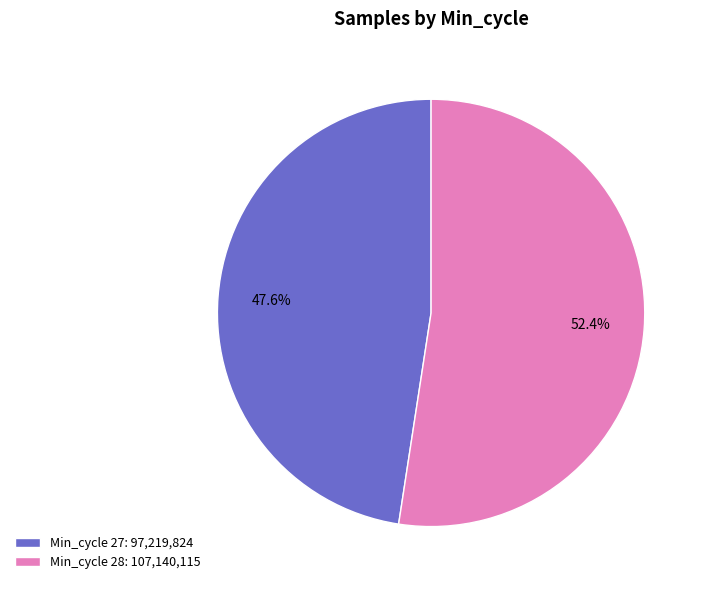

Is there any slice that represents more than half of the pie?

Yes